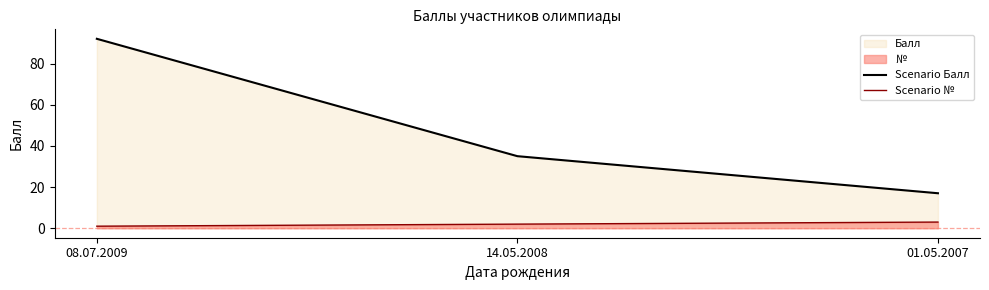

Rank the series by their average value, from lowest to highest.

Scenario №, Scenario Балл